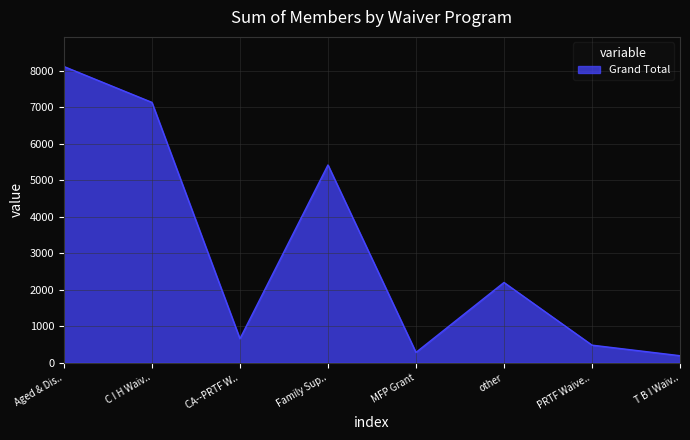

How many values are below 2198?

4